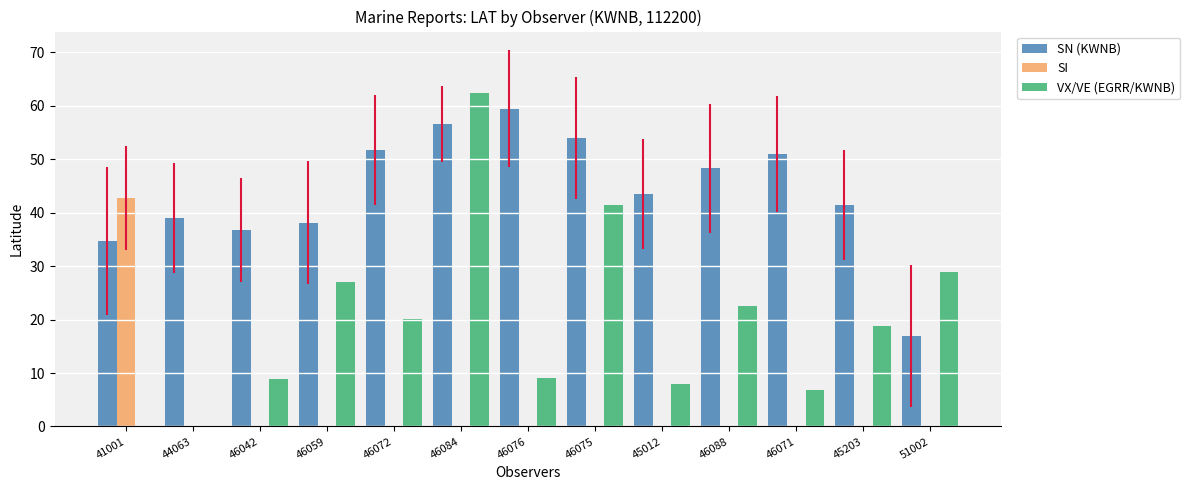

What is the sum of the VX/VE (EGRR/KWNB) values at 46075 and 45203?

60.3